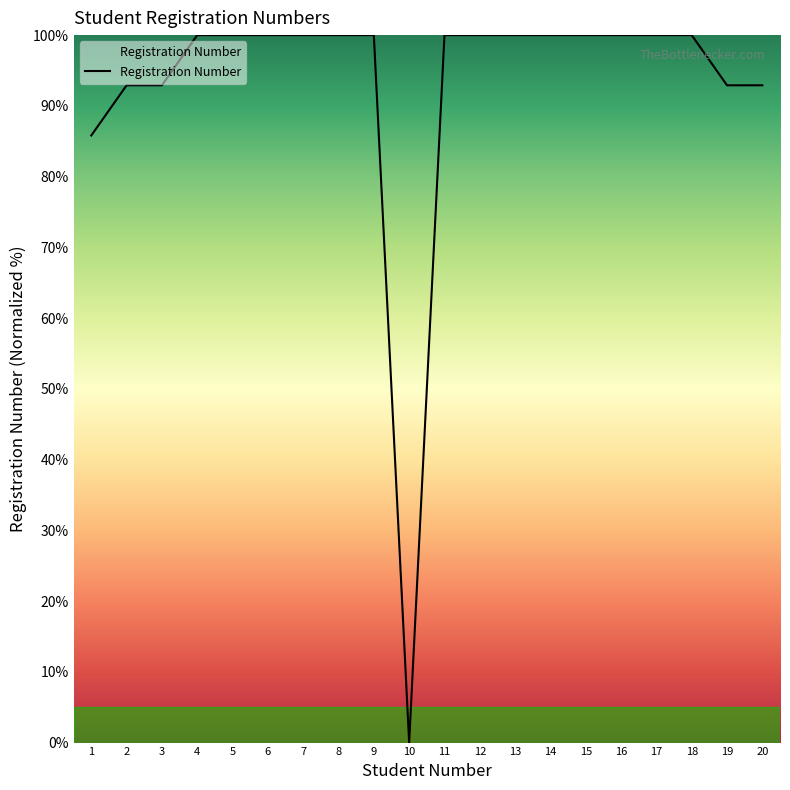

What value does the data have at 8?

100.0